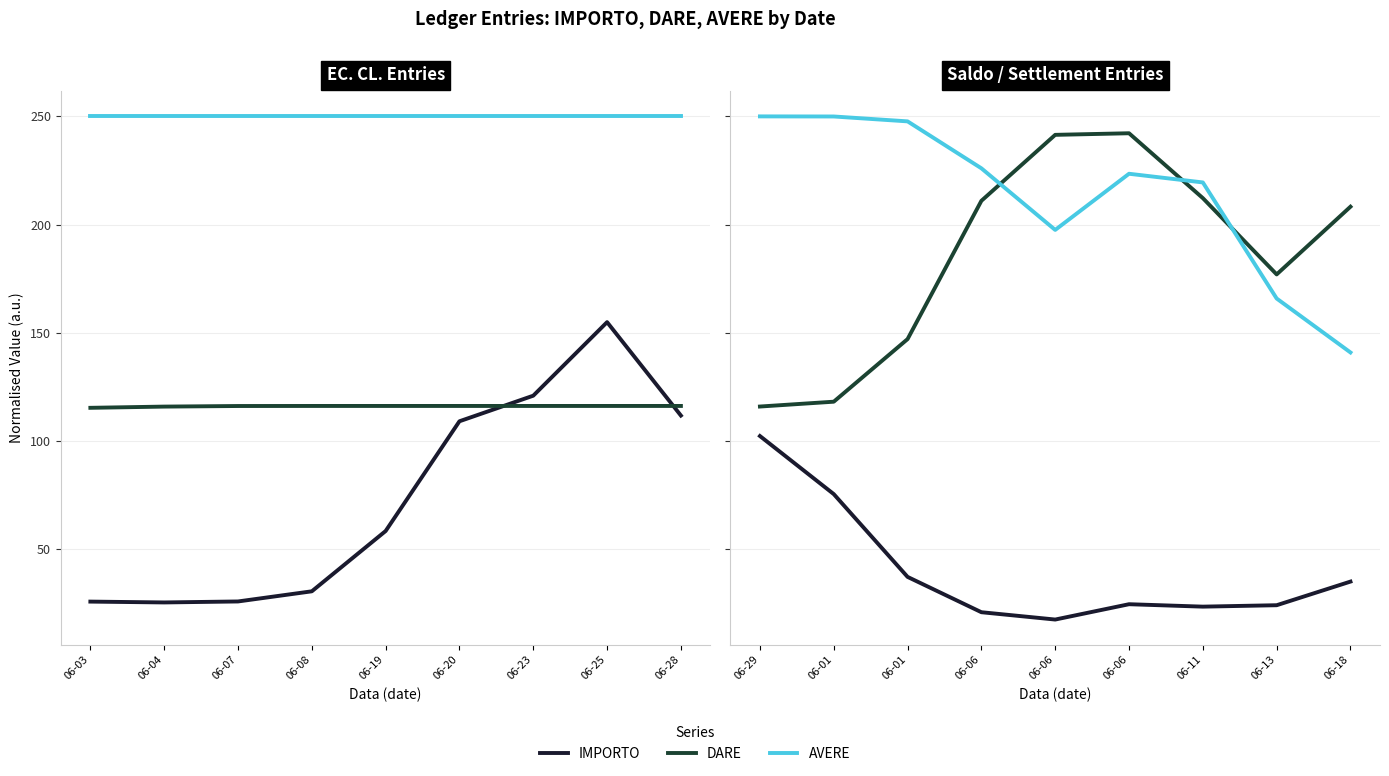

Rank the series by their maximum value, from highest to lowest.

AVERE, DARE, IMPORTO